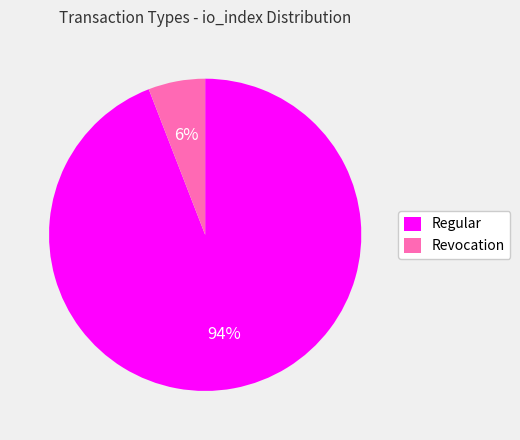

How many slices are in this pie chart?

2